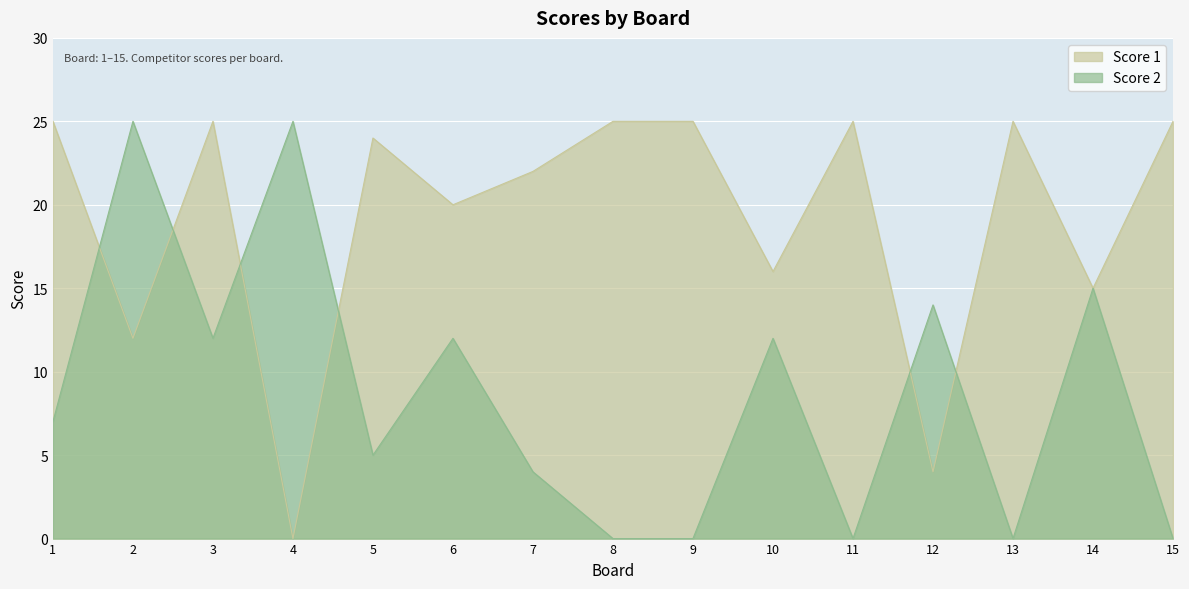

What are all the series names shown in the legend?

Score 1, Score 2